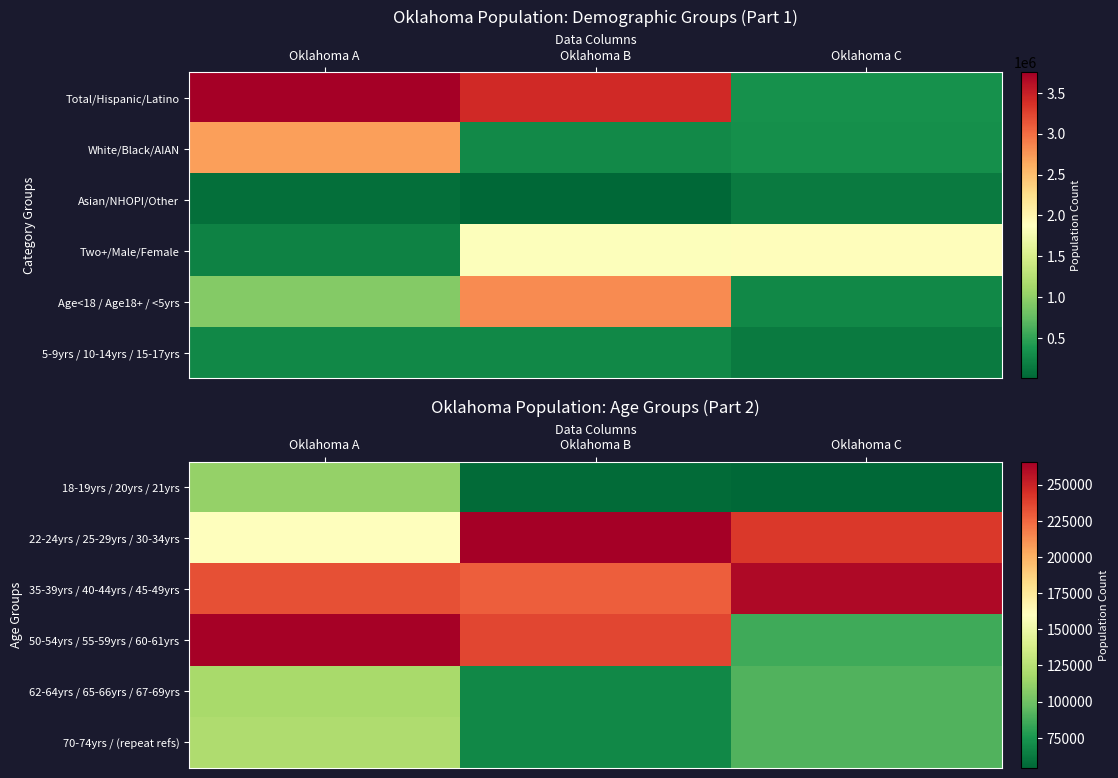

How many data points does each series have?

3